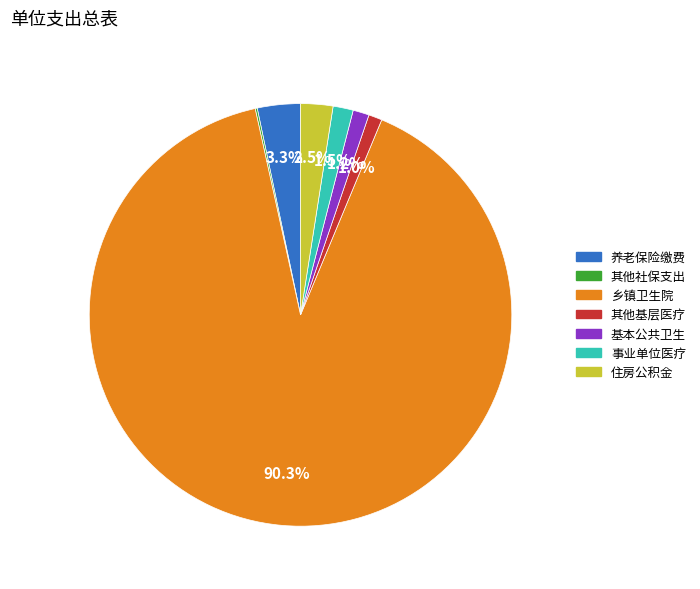

To the nearest percent, what is the average slice percentage?

14%